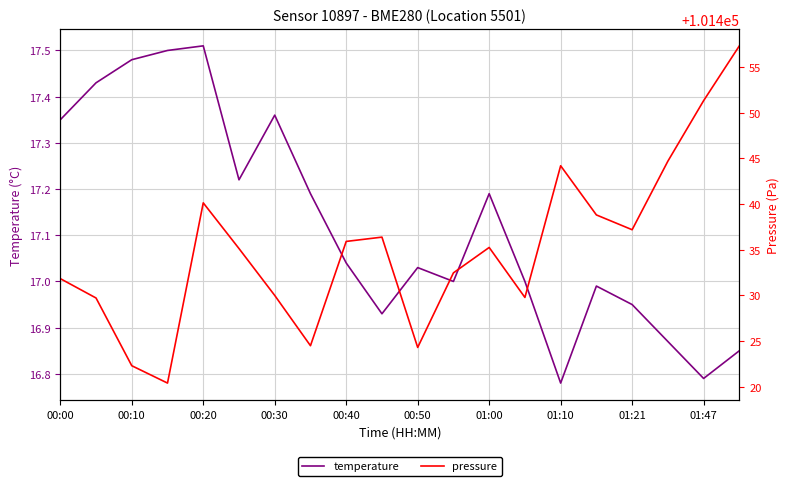

True or false: temperature and pressure cross at least once.

False